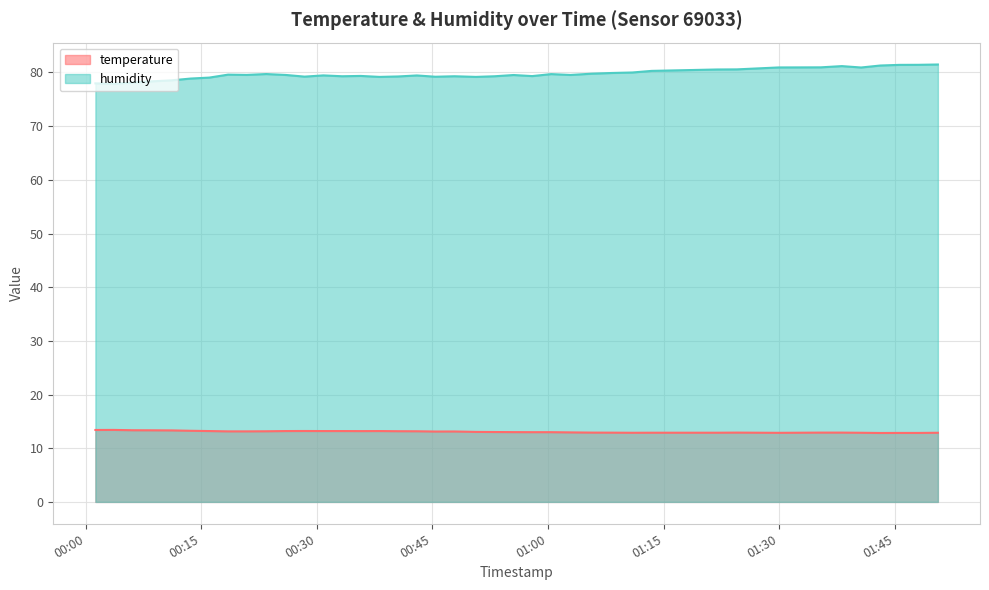

What is the label of the 5th point from the left?

2022-10-16T00:11:10